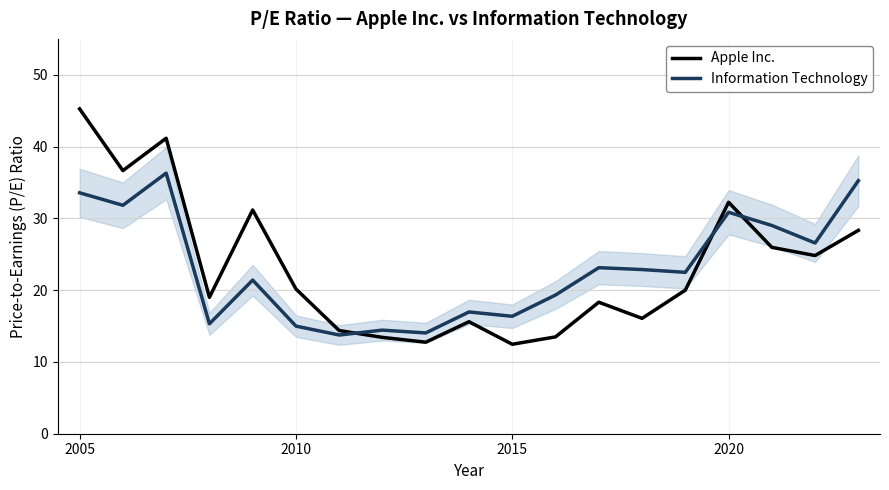

What is the lowest value of the Information Technology series?

13.8